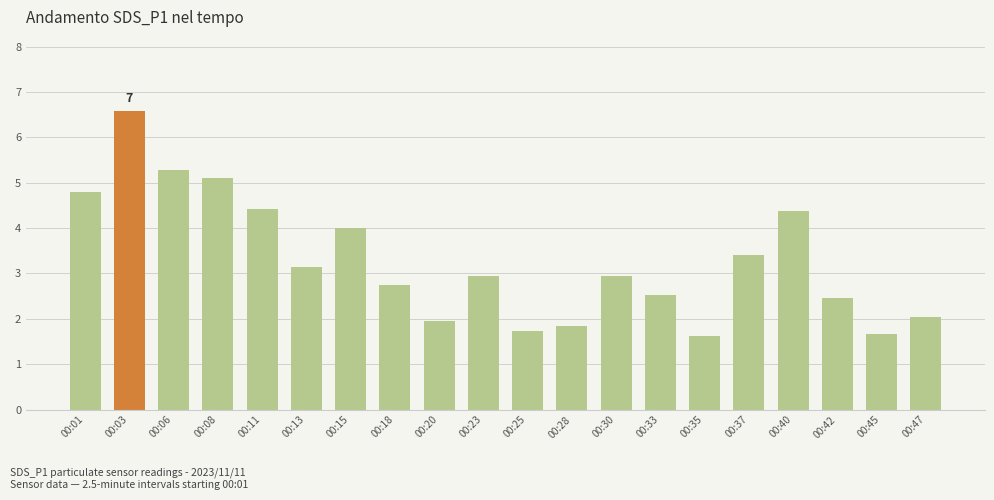

What is the ratio of the value at 00:03 to the value at 00:11?

1.5